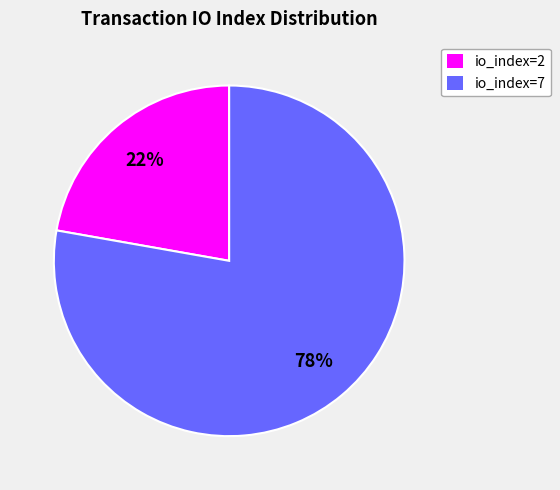

The io_index=2 slice represents 35% of the pie. True or false?

False